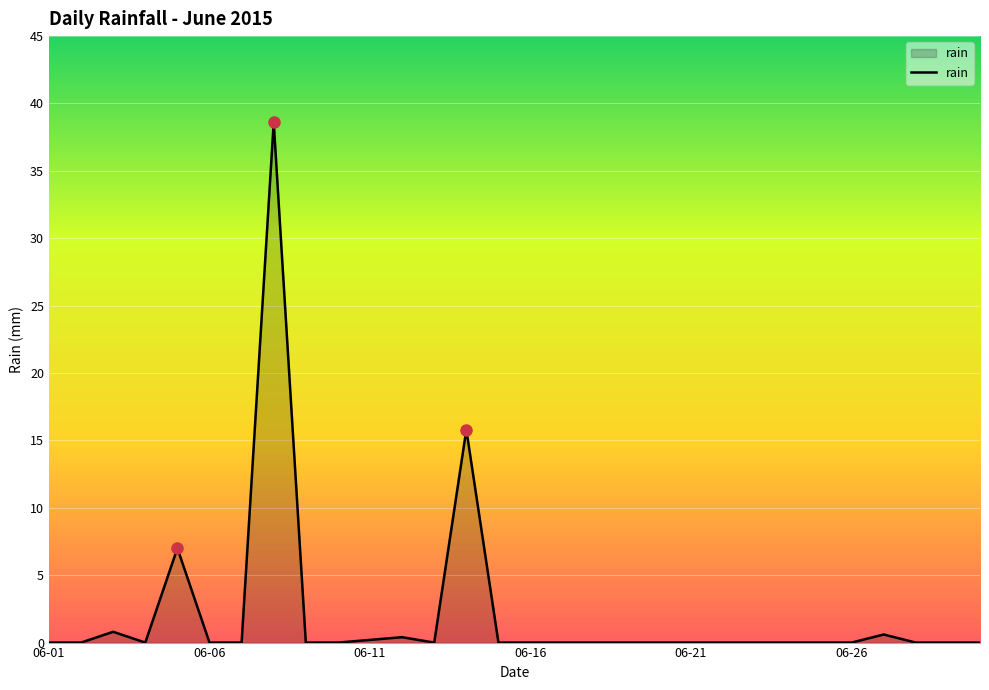

What is the difference between the maximum and minimum values?

38.6